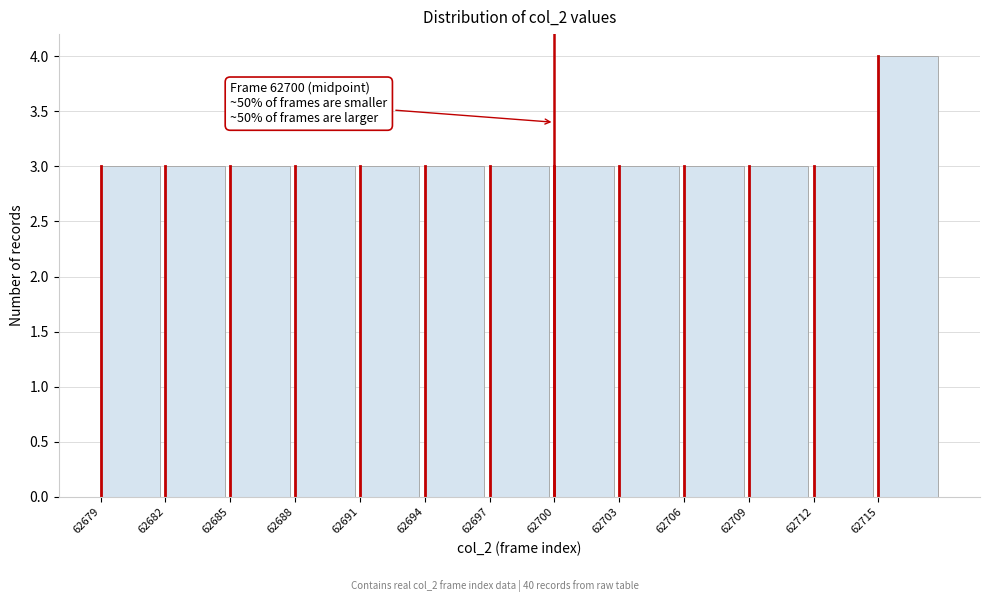

Which range on the x-axis has the tallest bar?

62715 to 62718